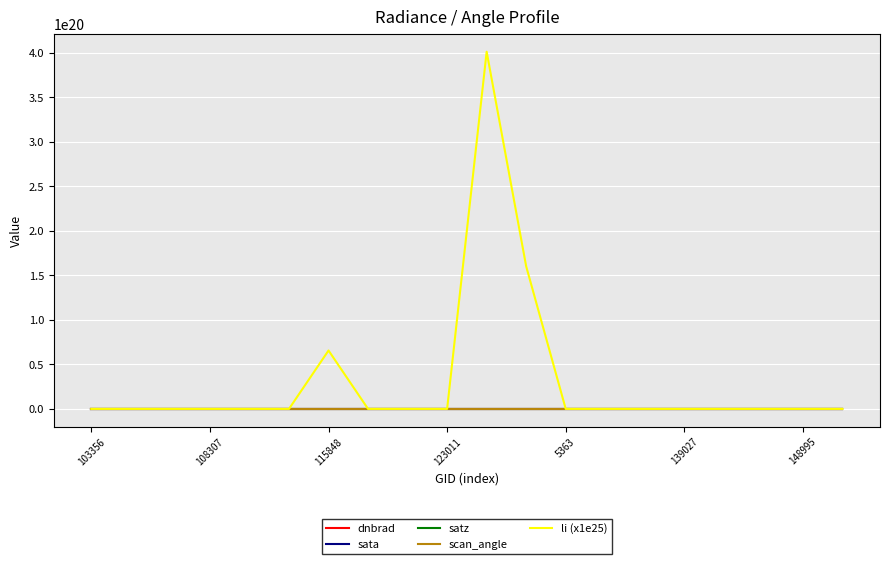

What is the value of the dnbrad point at the 3rd from the left?

1.8